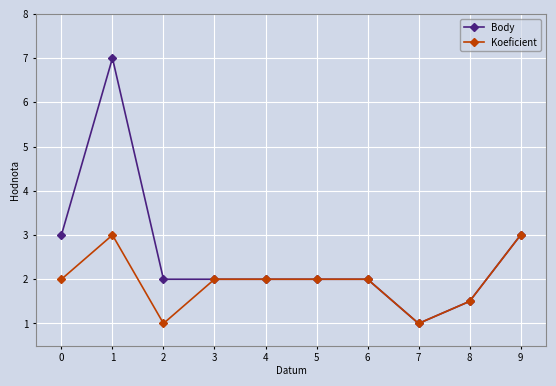

The value of Body at 3 is 0.6. True or false?

False